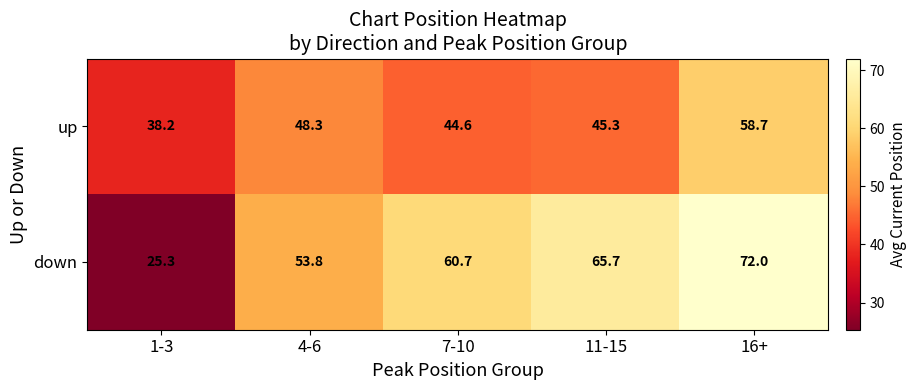

True or false: up has a value of 44.6 at 7-10.

True